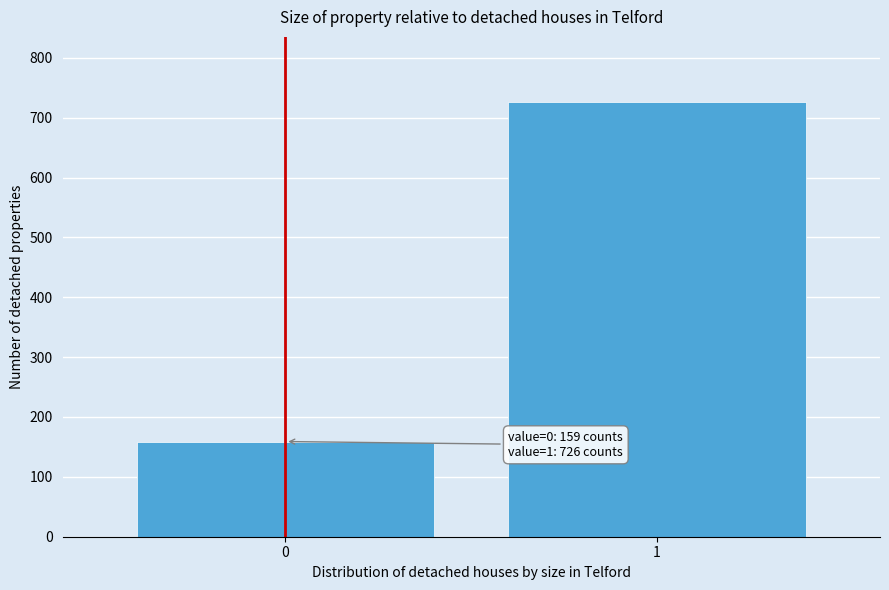

Reading right to left, list all the values displayed in this chart.

1=726	0=159